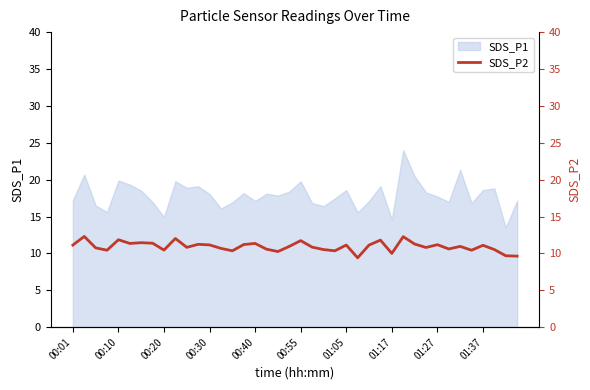

The value of SDS_P1 at 01:27 is 17.7. True or false?

True